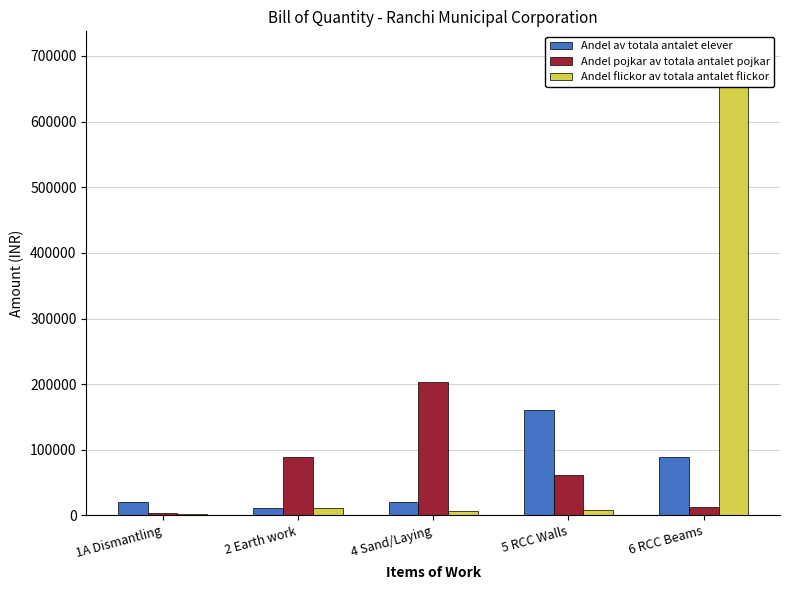

How many bars are there in total?

15